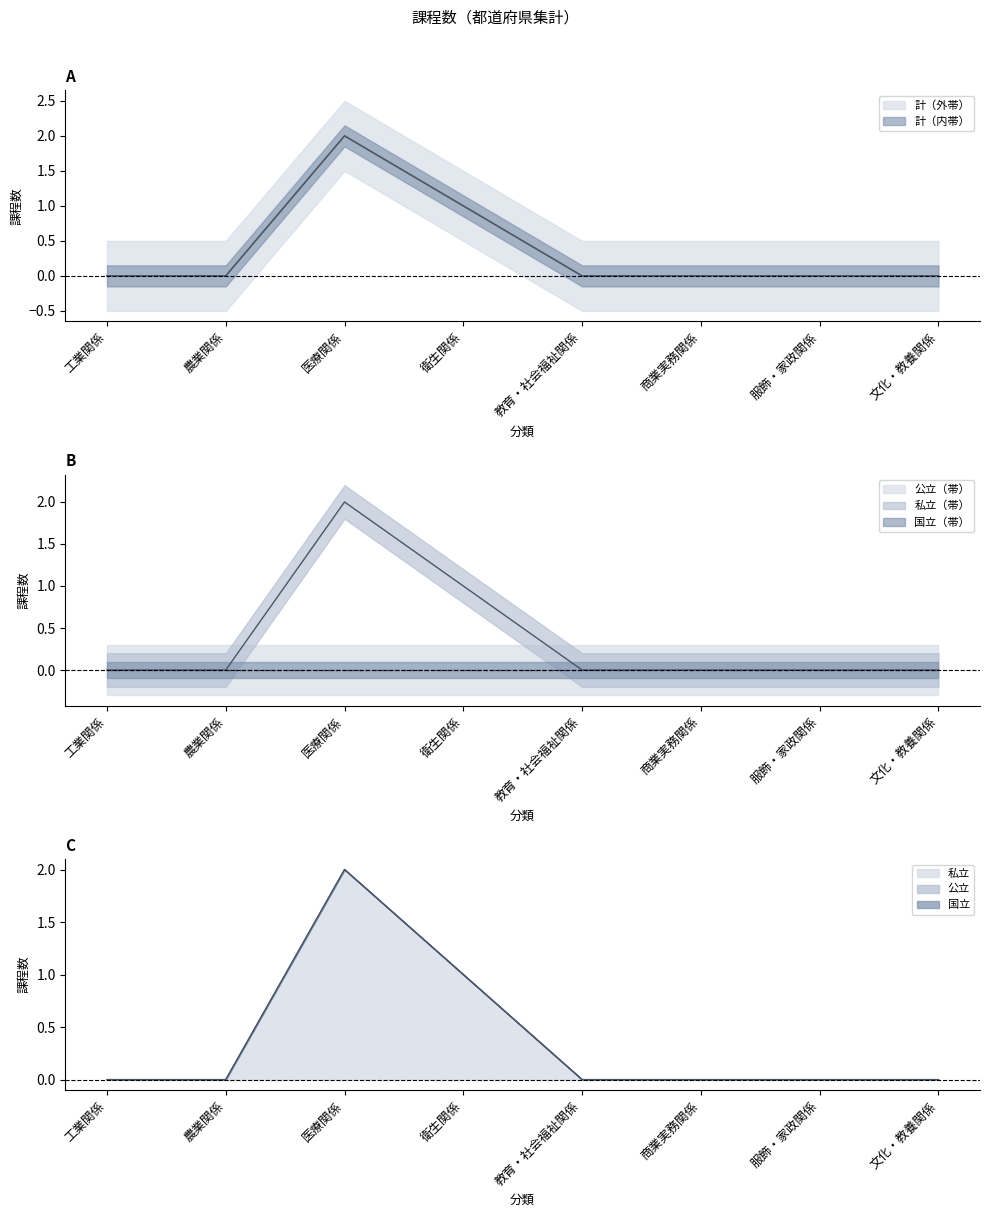

At how many categories does at least one series exceed 1?

1